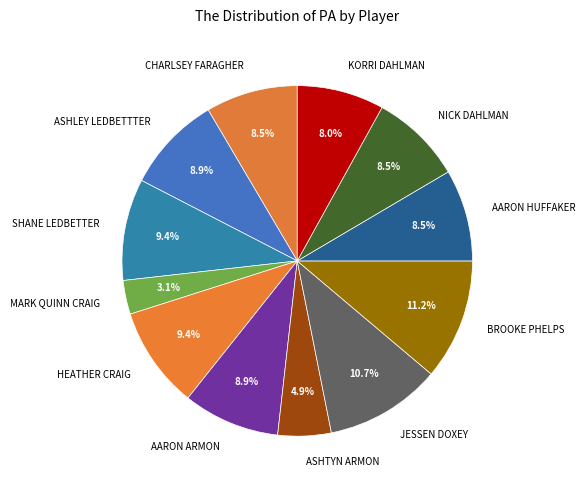

To the nearest percent, what is the difference between the KORRI DAHLMAN and SHANE LEDBETTER slice percentages?

1%